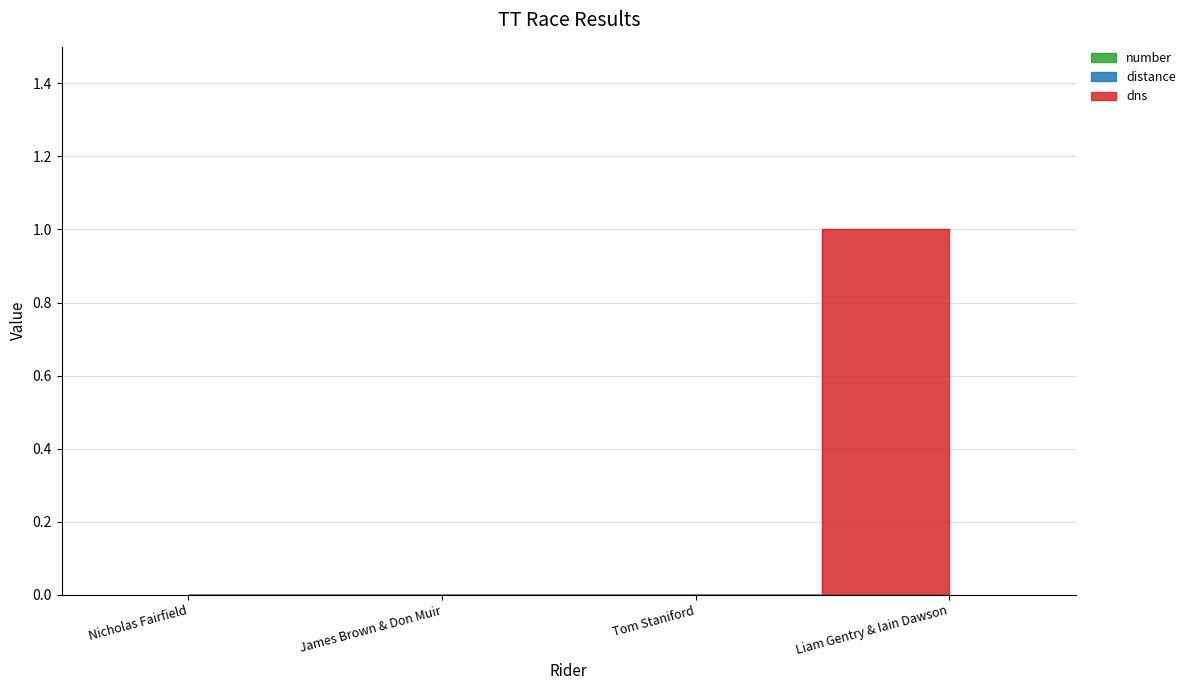

How many lines are shown in the chart?

3